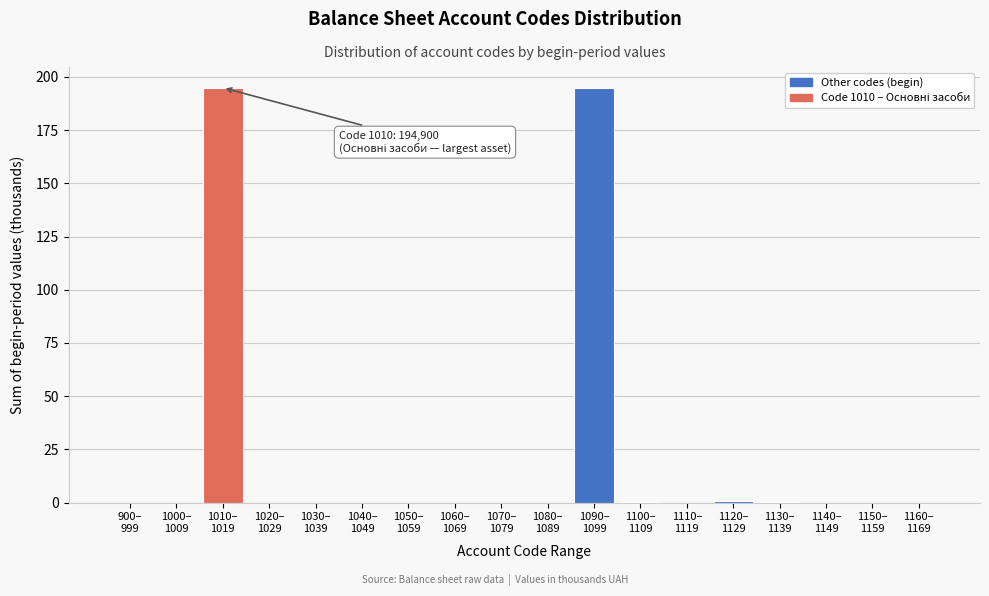

What is the greatest value displayed?

194.9